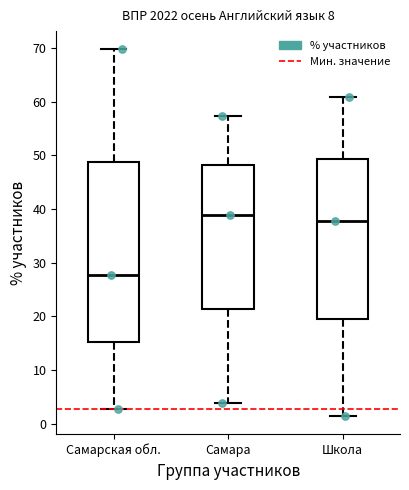

Comparing the boxes themselves (not the whiskers), which one is the tallest?

Самарская обл.